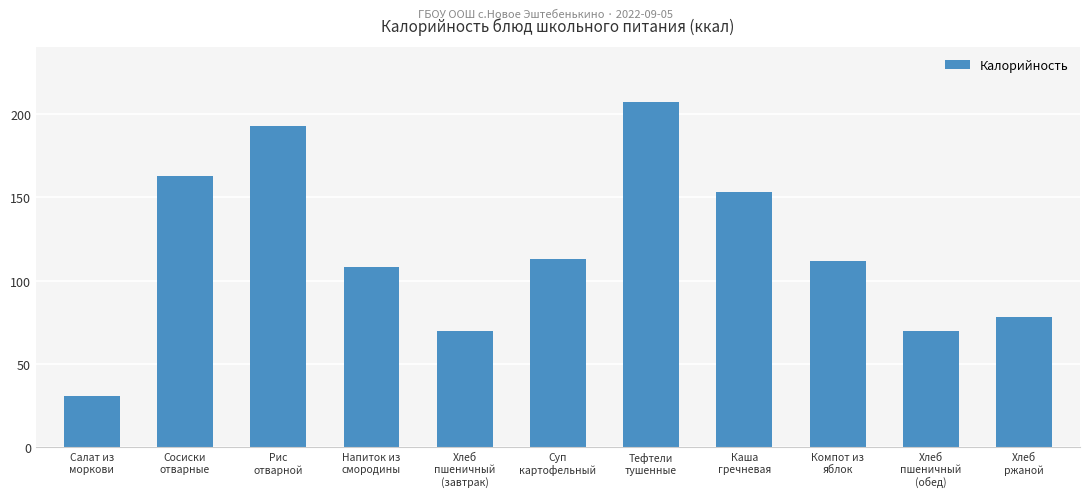

What position from the right is Хлеб
пшеничный
(обед)?

2